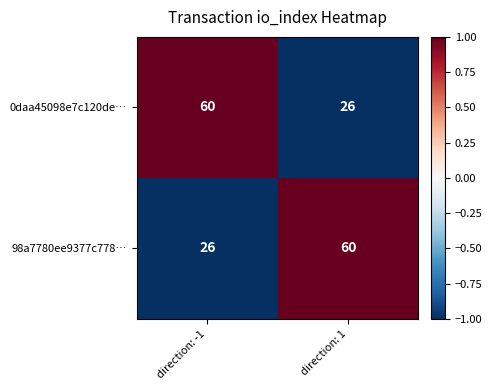

Reading left to right, transcribe all the data shown in this chart.

0daa45098e7c120de…: direction: -1=60	direction: 1=26
98a7780ee9377c778…: direction: -1=26	direction: 1=60